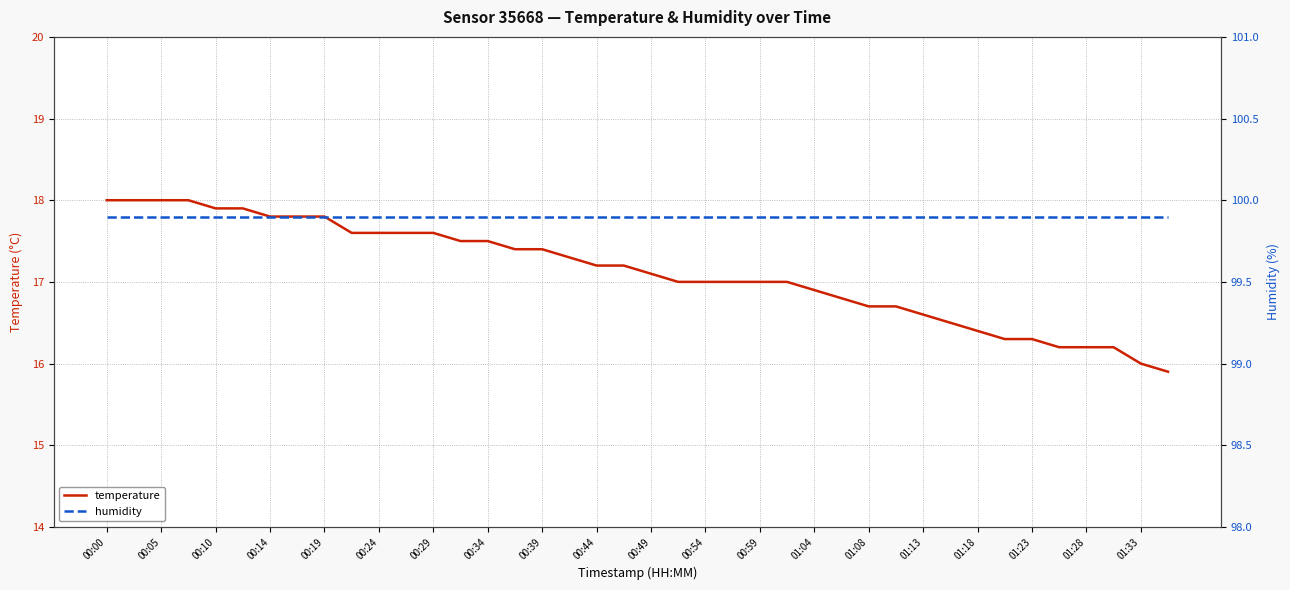

What is the greatest value displayed?

99.9